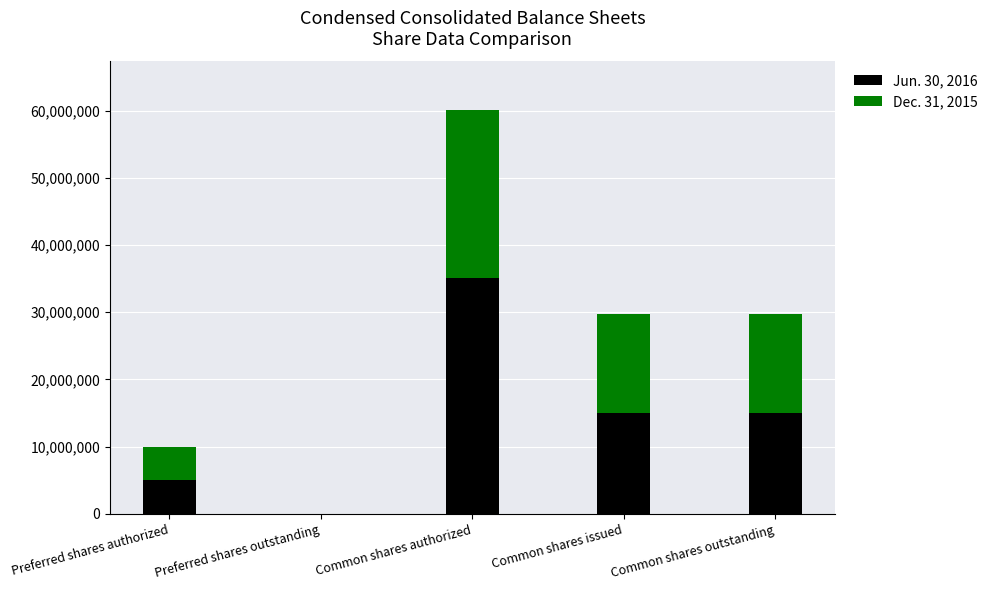

What is the total value across all series at Preferred shares authorized?

10000000